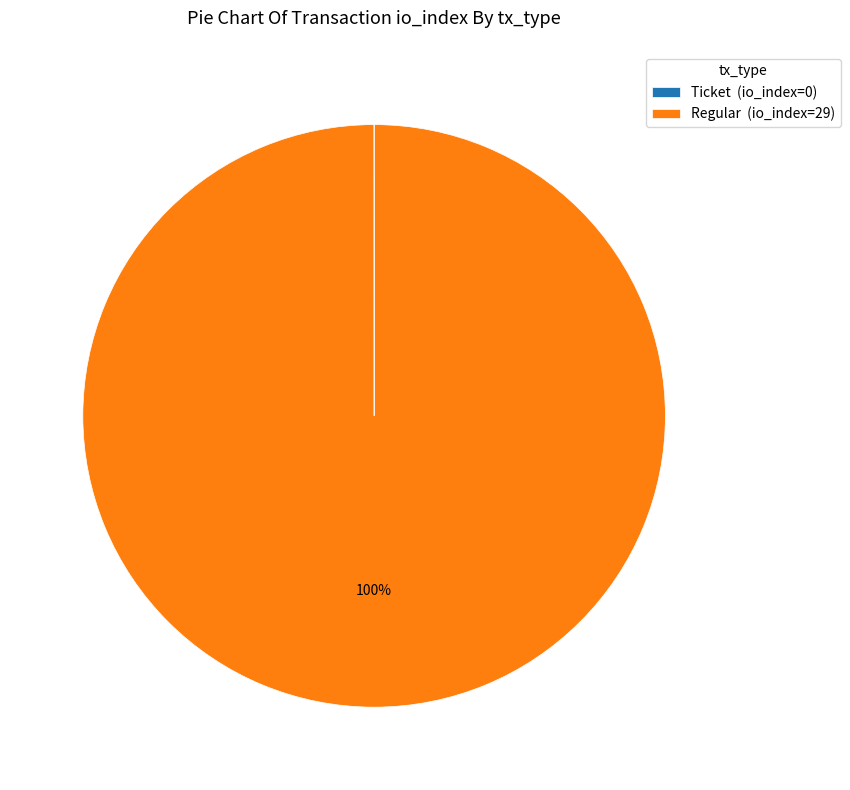

Is there any slice that represents more than half of the pie?

Yes